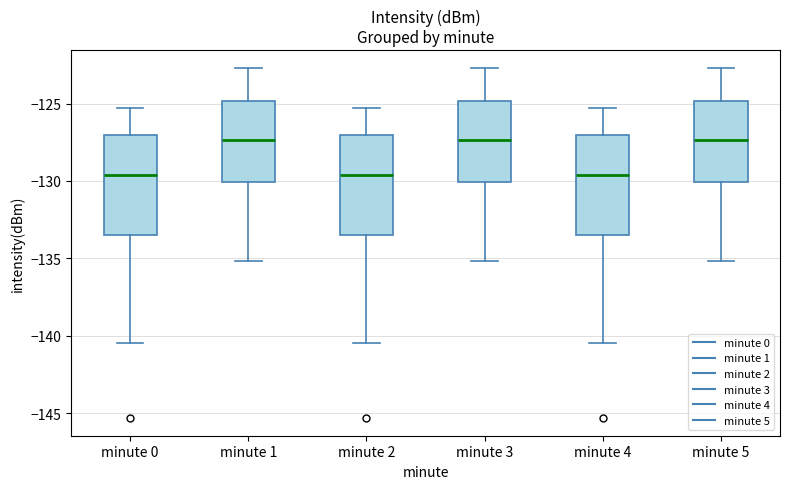

Reading left to right, read every box against the y-axis: the position of its median line, the range the box covers, and the ends of its whiskers. The values are not printed on the chart, so give them approximately, as read against the axis.

minute 0: median -129.5, box -133.5 to -127.0, whiskers -140.5 to -125.5
minute 1: median -127.5, box -130.0 to -125.0, whiskers -135.0 to -122.5
minute 2: median -129.5, box -133.5 to -127.0, whiskers -140.5 to -125.5
minute 3: median -127.5, box -130.0 to -125.0, whiskers -135.0 to -122.5
minute 4: median -129.5, box -133.5 to -127.0, whiskers -140.5 to -125.5
minute 5: median -127.5, box -130.0 to -125.0, whiskers -135.0 to -122.5